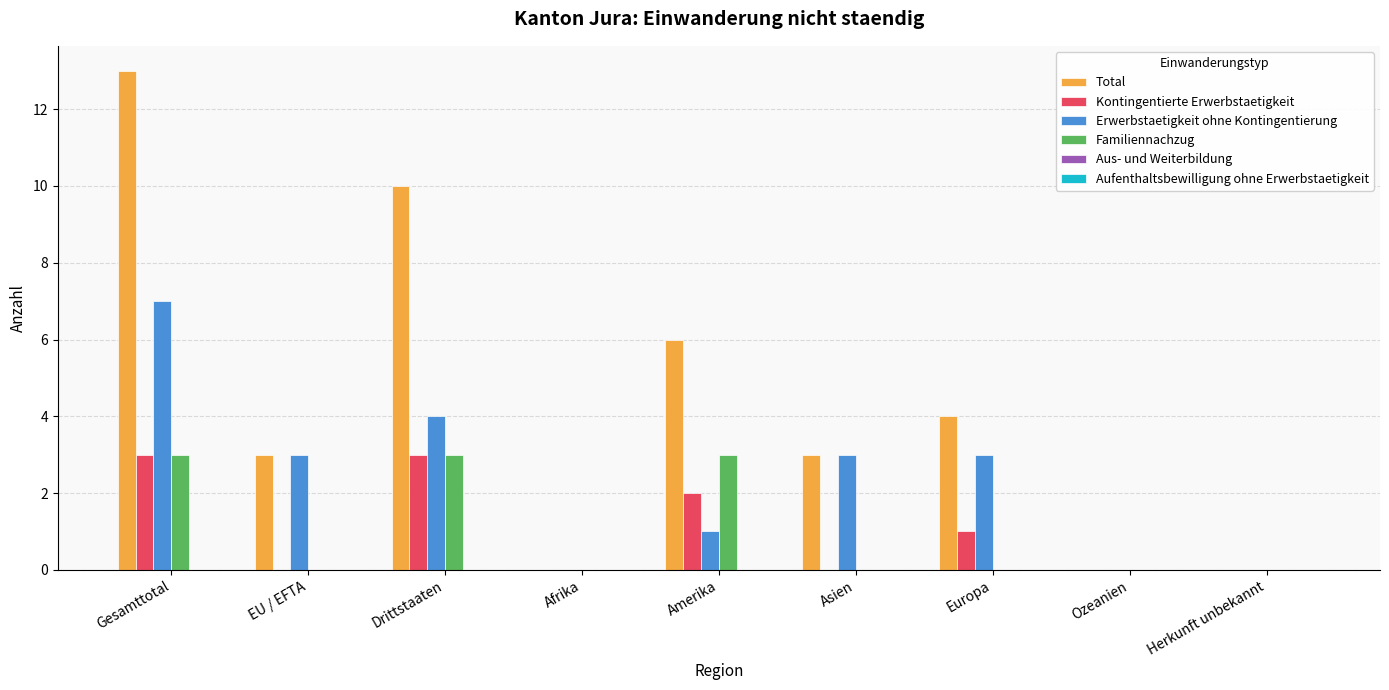

What is the difference between the Kontingentierte Erwerbstaetigkeit values at Herkunft unbekannt and Europa?

1